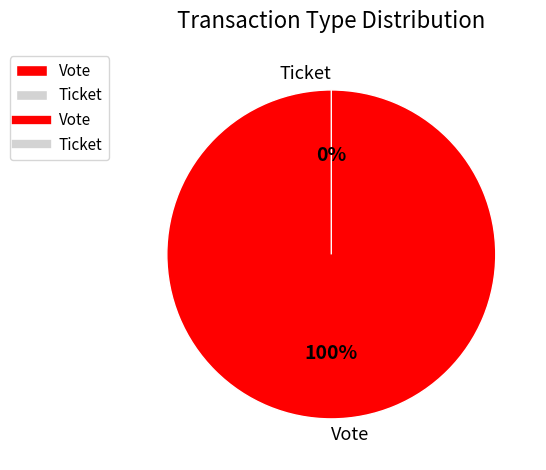

To the nearest percent, what is the average slice percentage?

50%